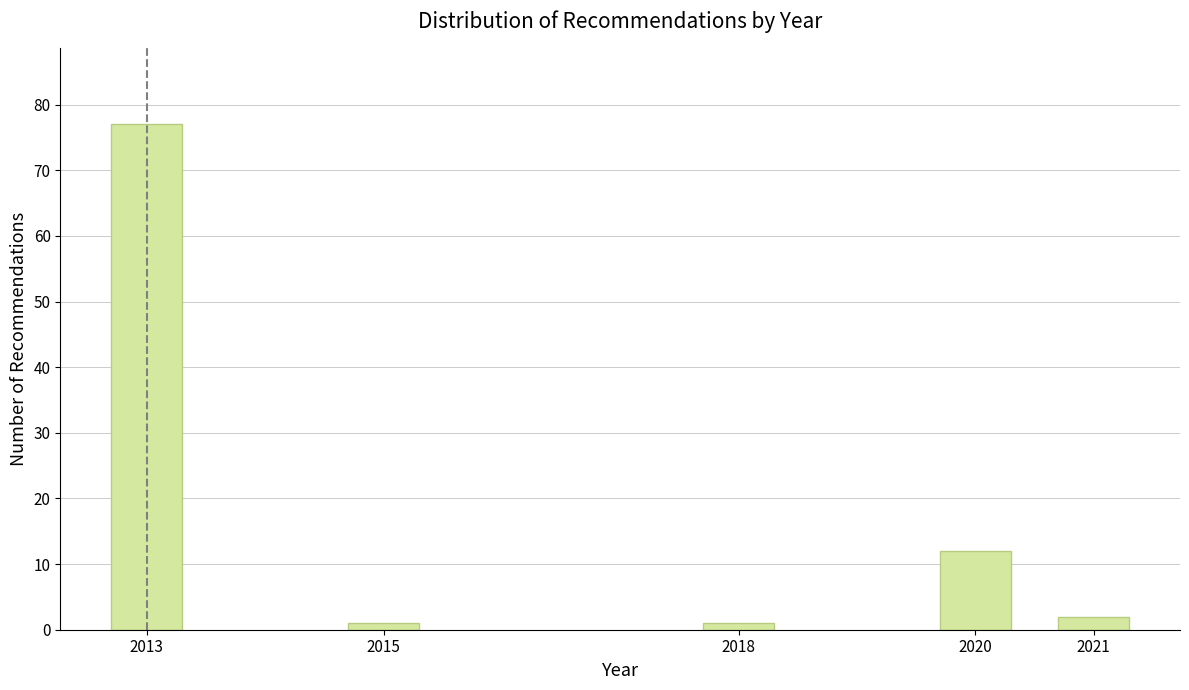

Reading right to left, what are all the values shown in this chart?

2021=2	2020=12	2018=1	2015=1	2013=77